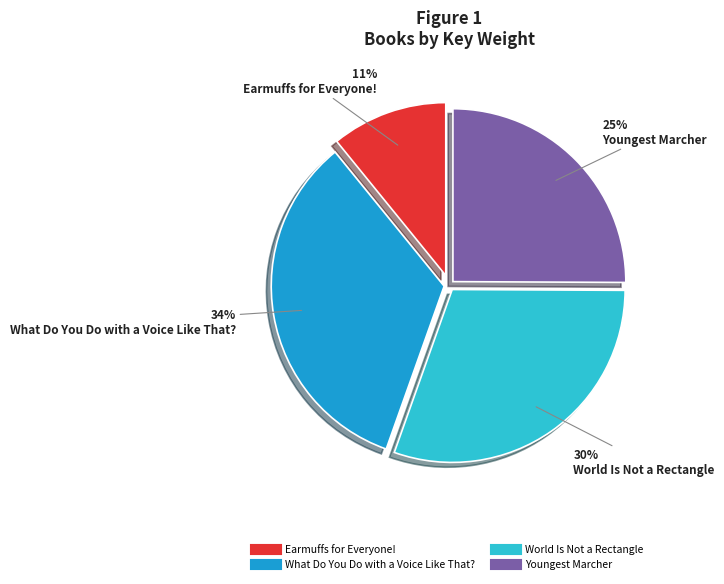

How many segments does this pie chart have?

4